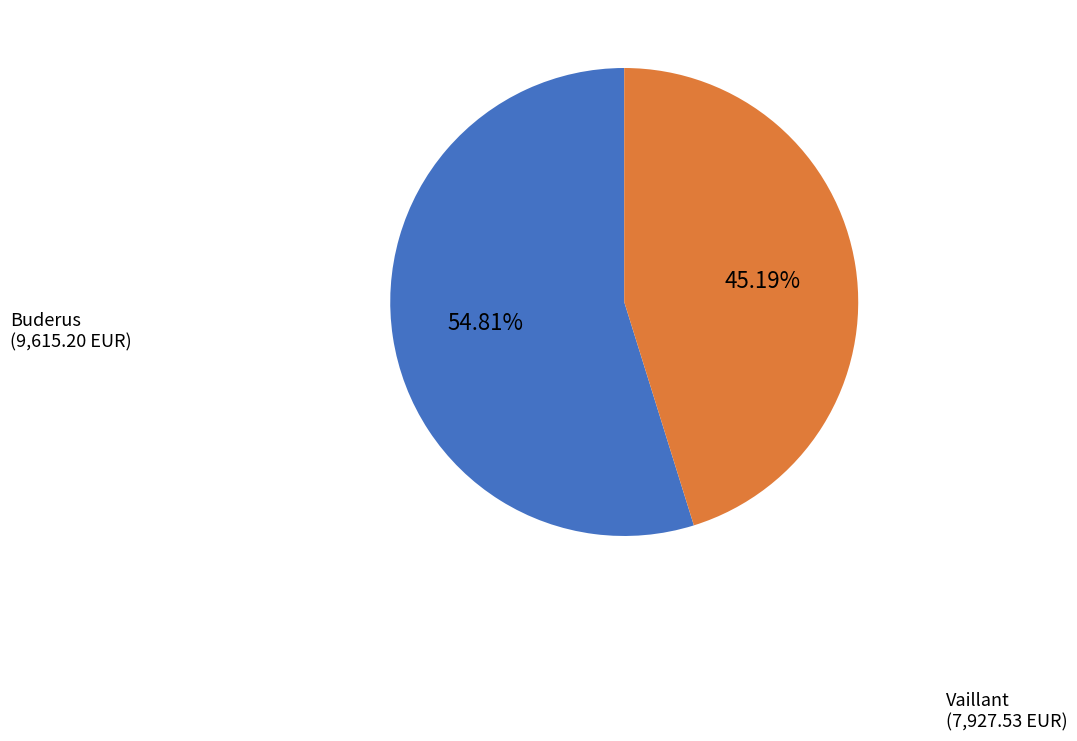

Rank the categories by value from highest to lowest.

Buderus, Vaillant